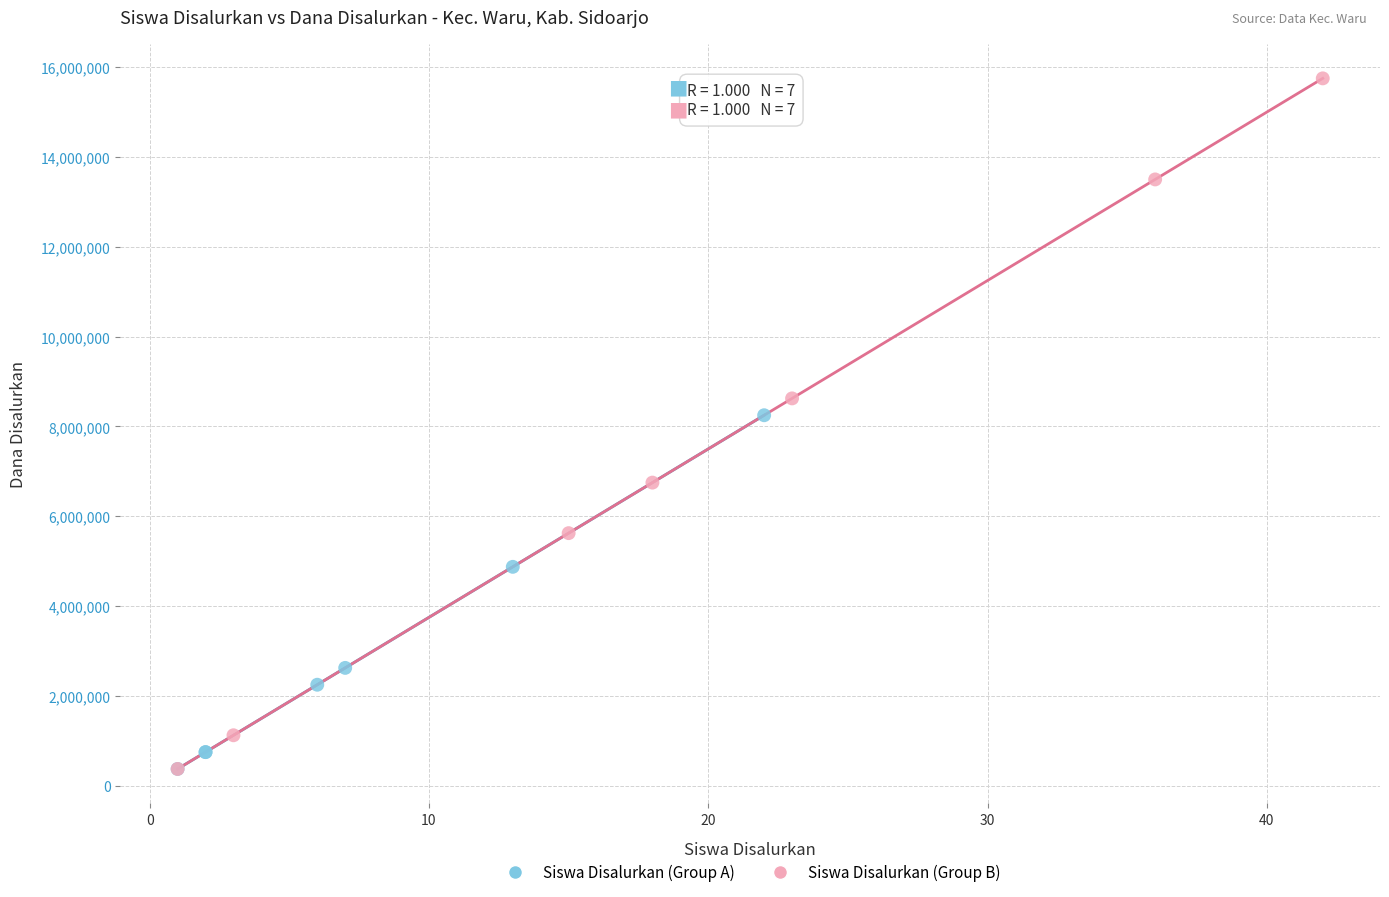

Which series contains the highest Y value?

Siswa Disalurkan (Group B)